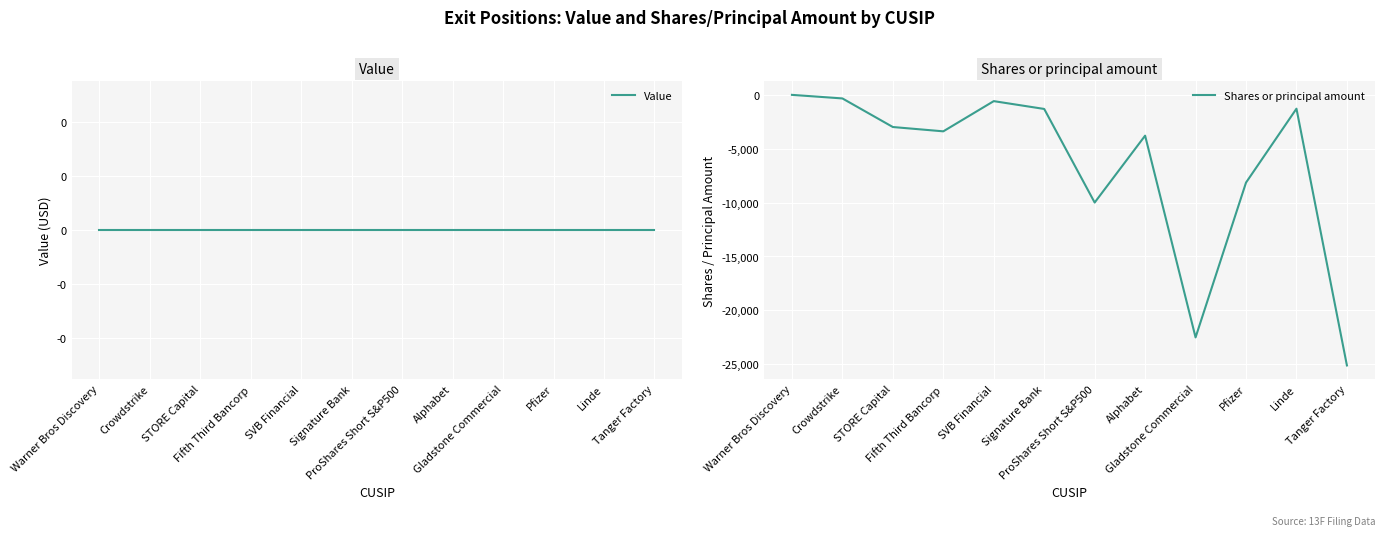

Rank the series by their average value, from highest to lowest.

Value, Shares or principal amount